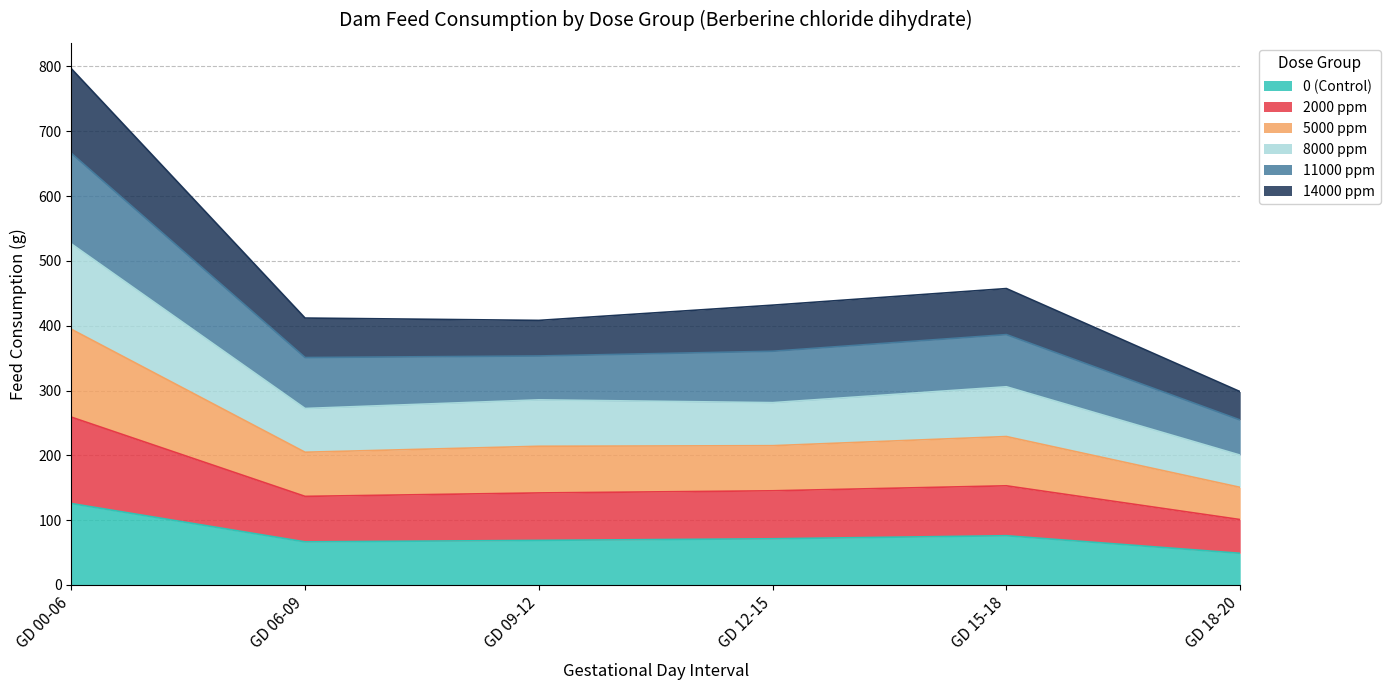

Which category has the highest value in the 5000 ppm series?

GD 00-06